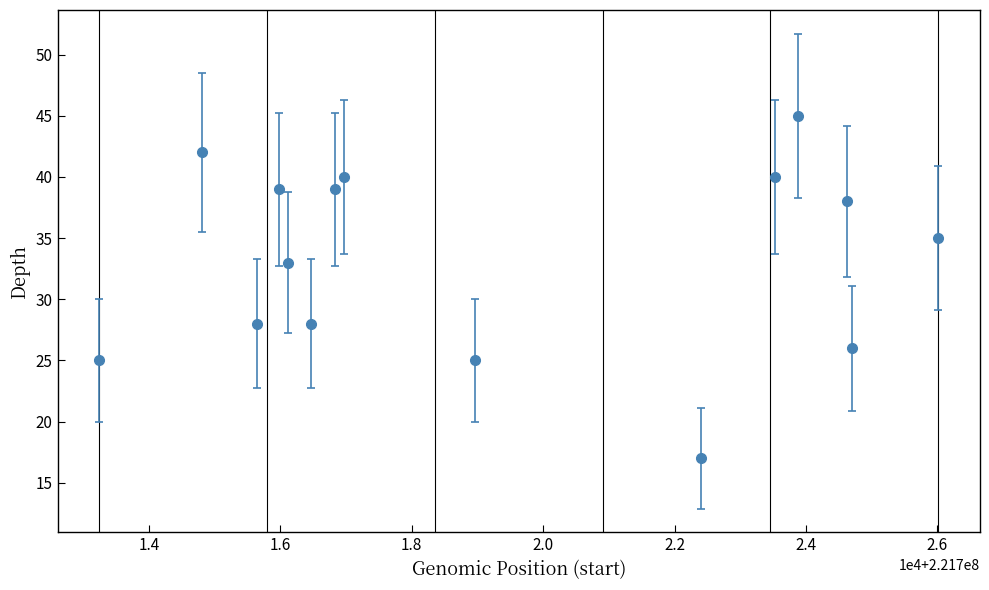

What is the greatest value displayed?

45